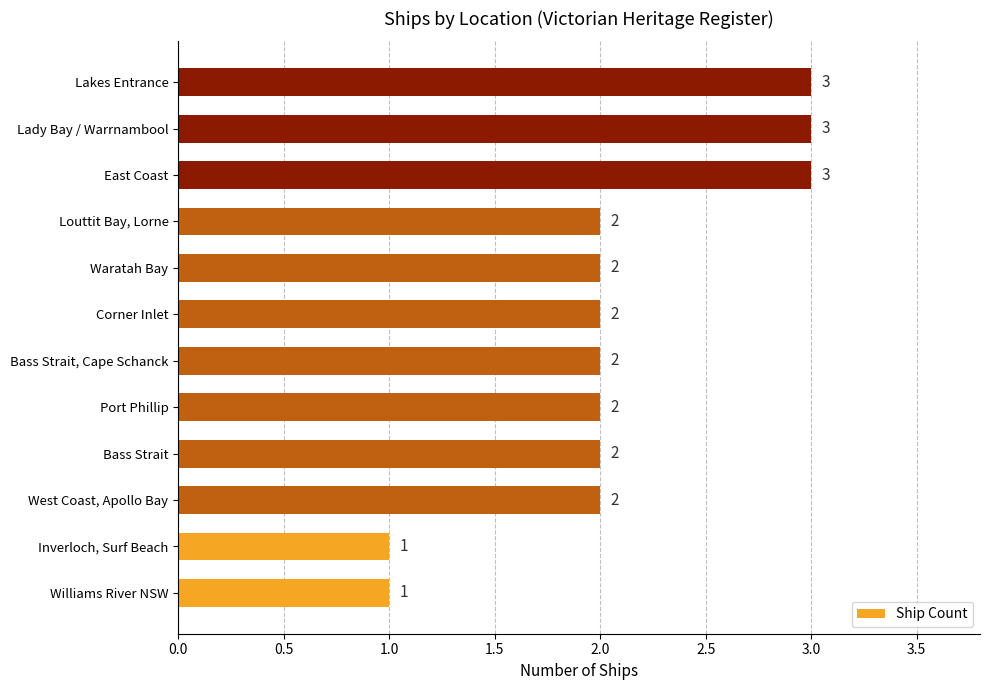

Does the chart contain any negative values?

No